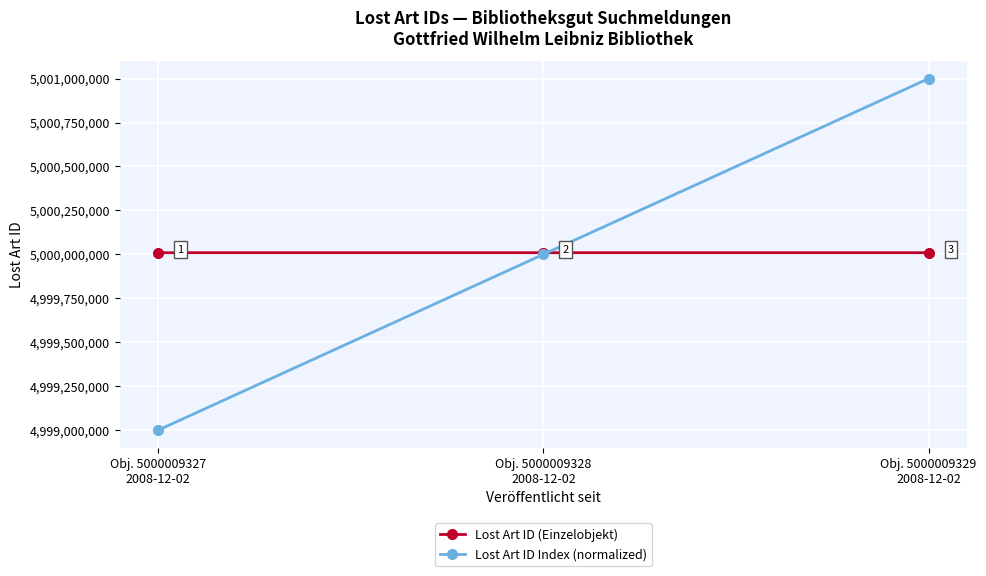

Which series has the largest total across all categories?

Lost Art ID (Einzelobjekt)